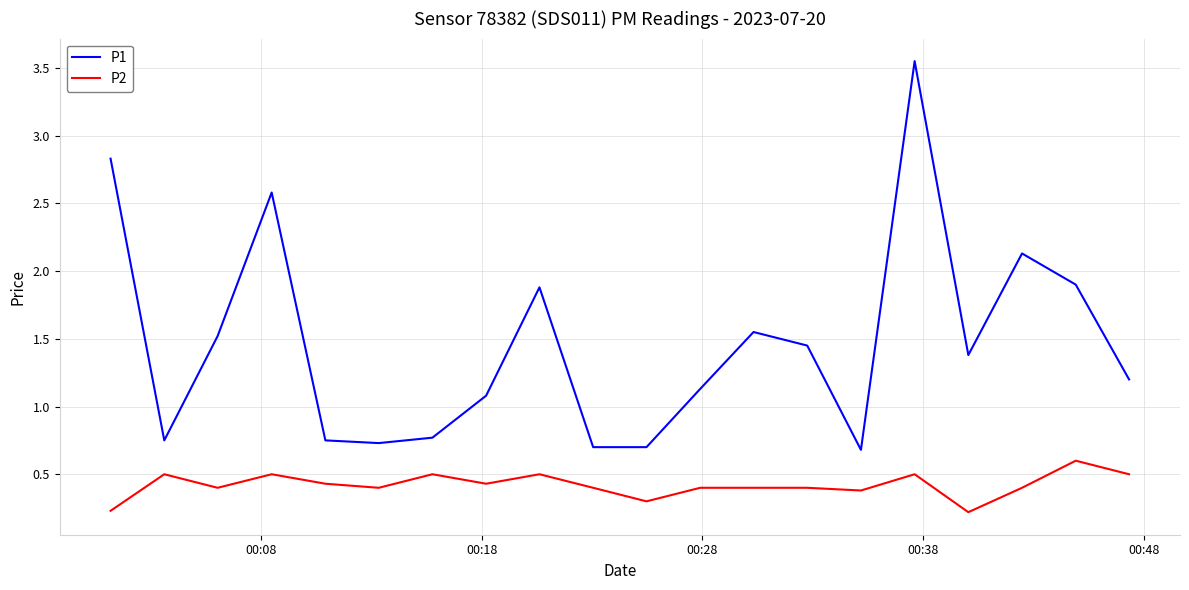

Which series has the largest range (max minus min)?

P1